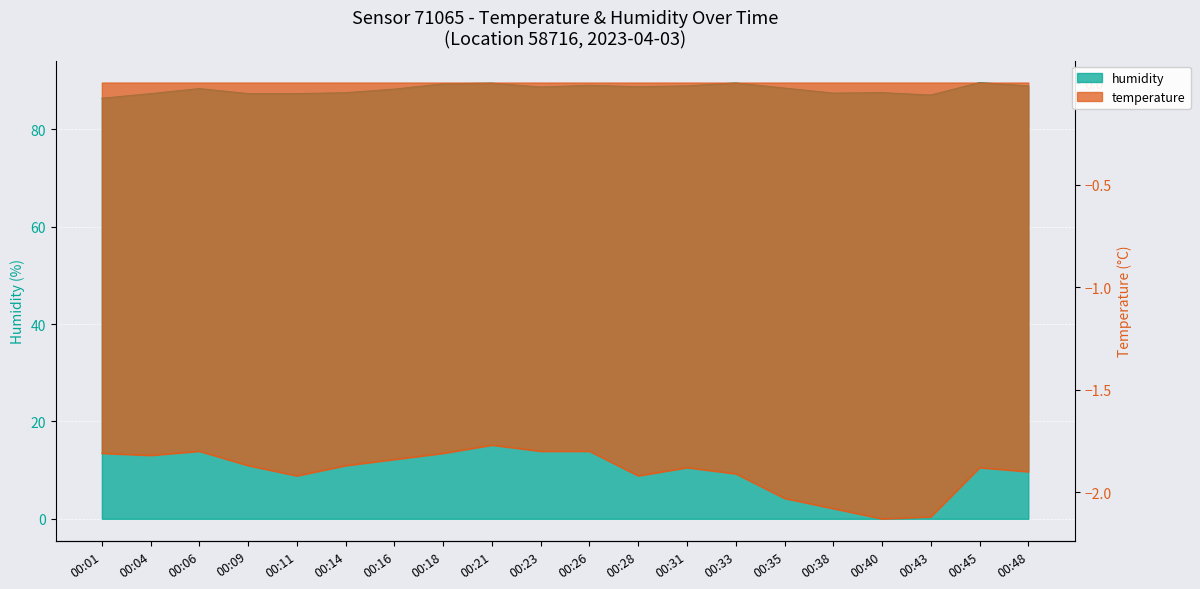

How many interior local peaks does the temperature series have?

4